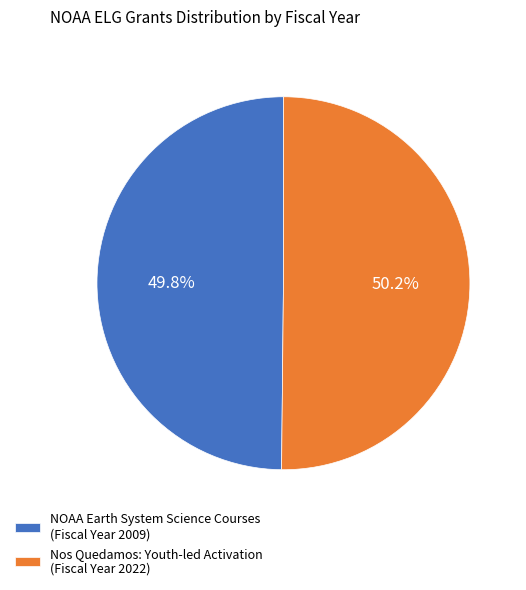

What is the ratio of the value at Nos Quedamos: Youth-led Activation to the value at NOAA Earth System Science Courses?

1.0